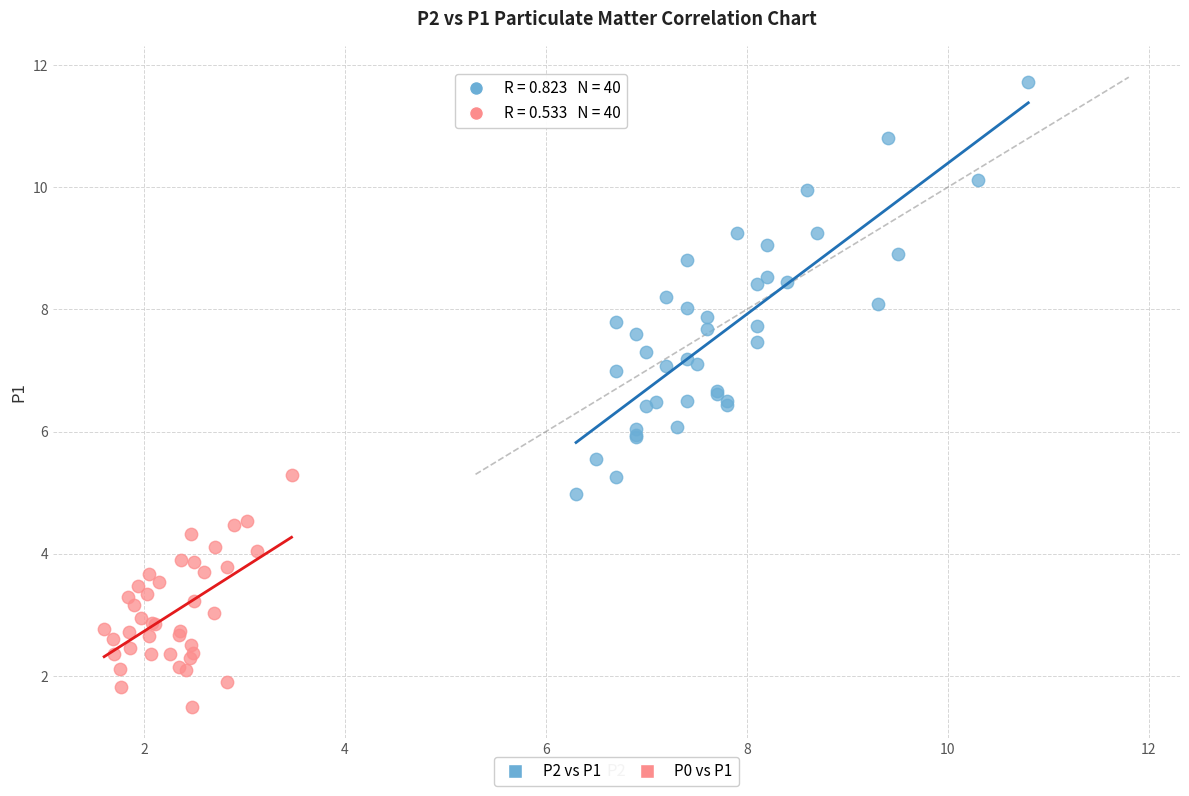

Which series has the widest spread of Y values?

P2 vs P1